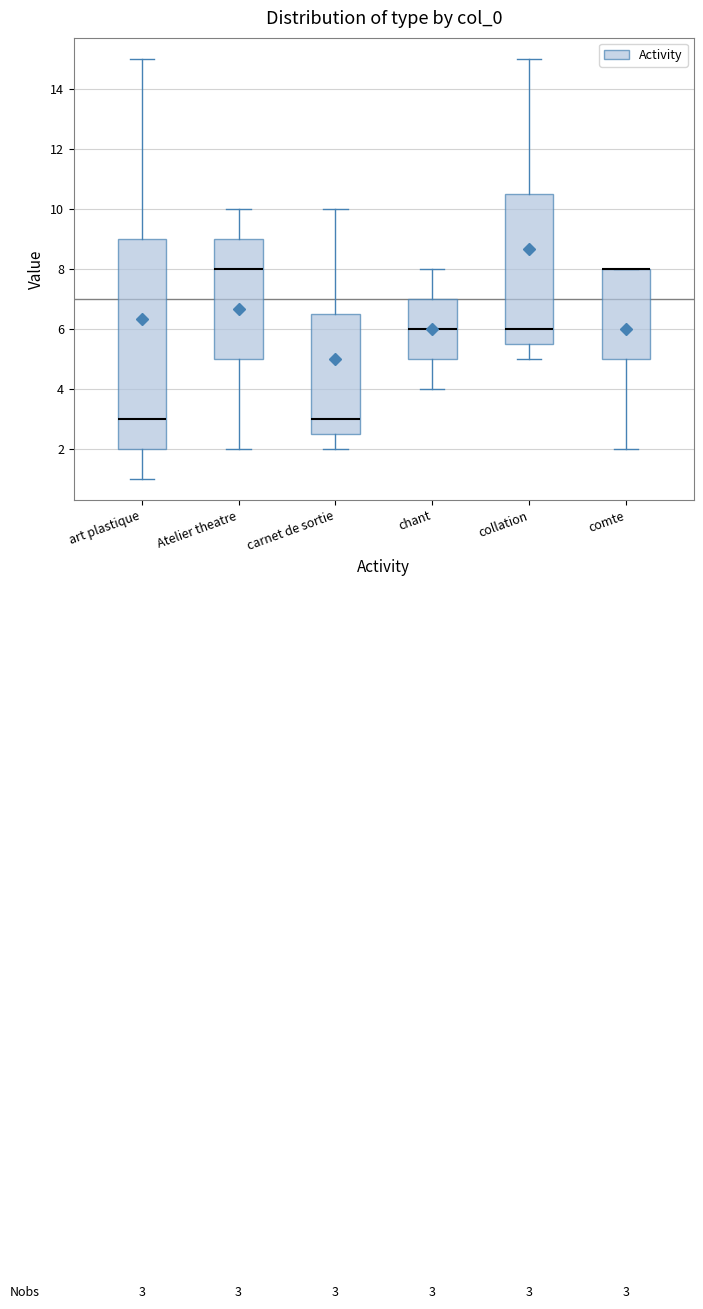

Comparing the boxes themselves (not the whiskers), which one is the tallest?

art plastique